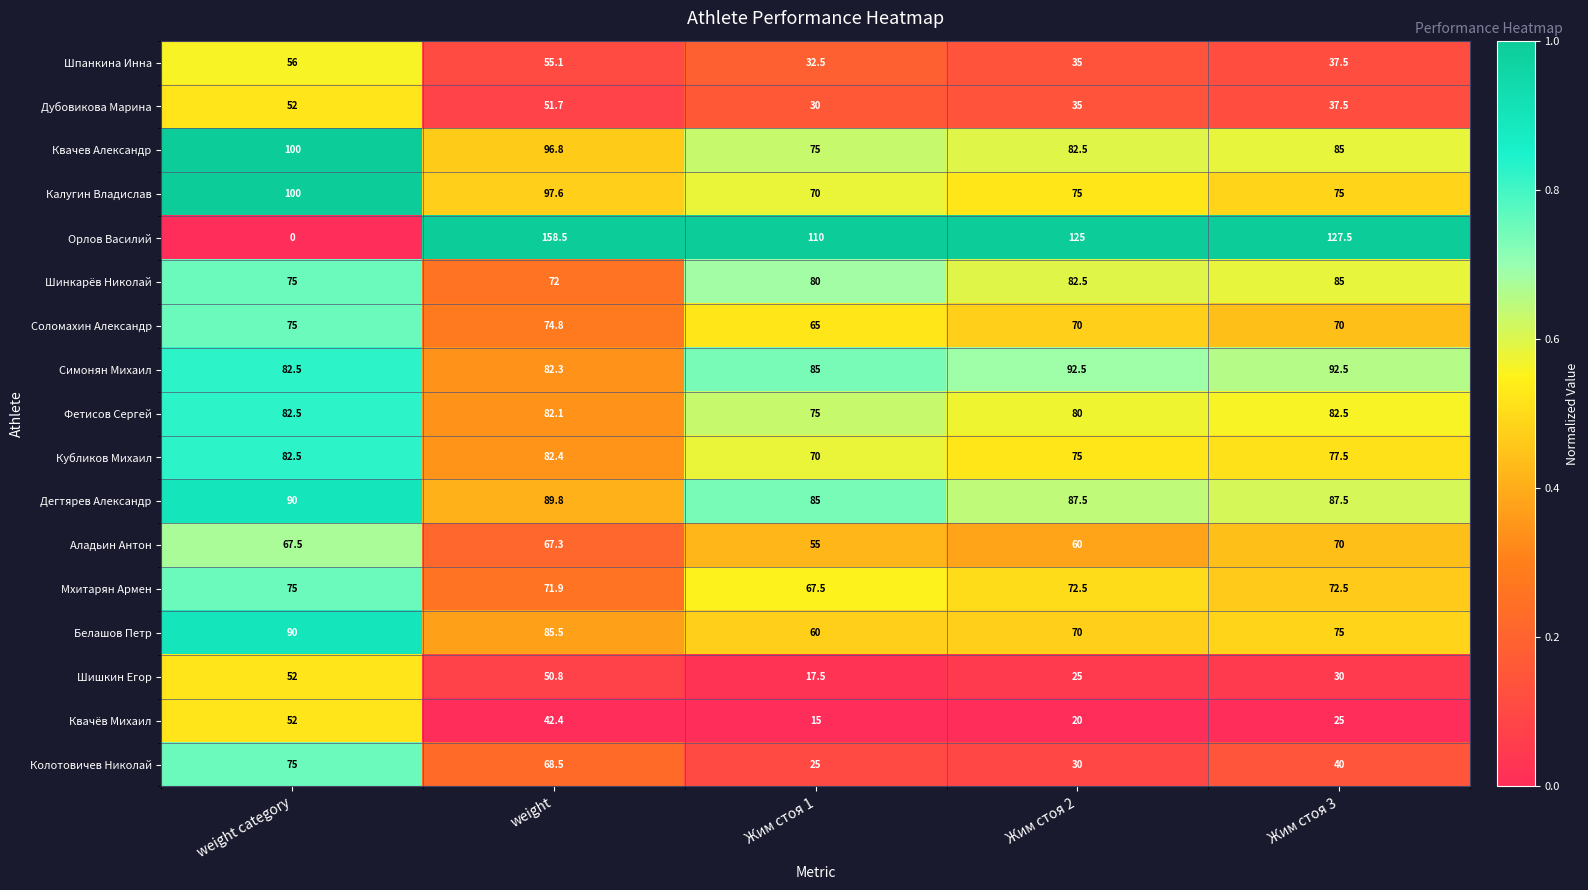

The Орлов Василий series shows 0.0 at weight category. True or false?

True